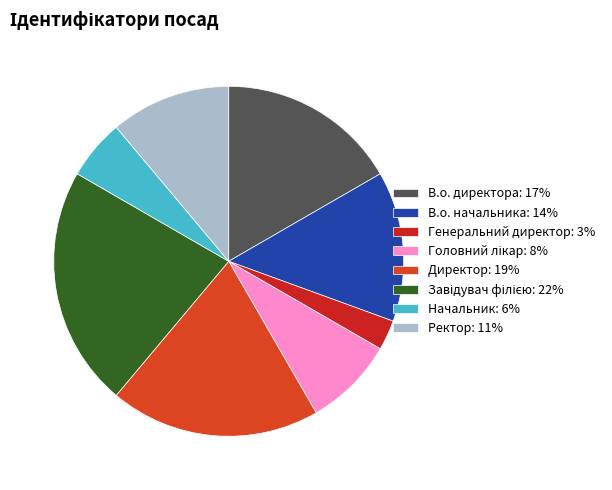

Approximately how many times larger is the value at Начальник compared to Директор?

0.3